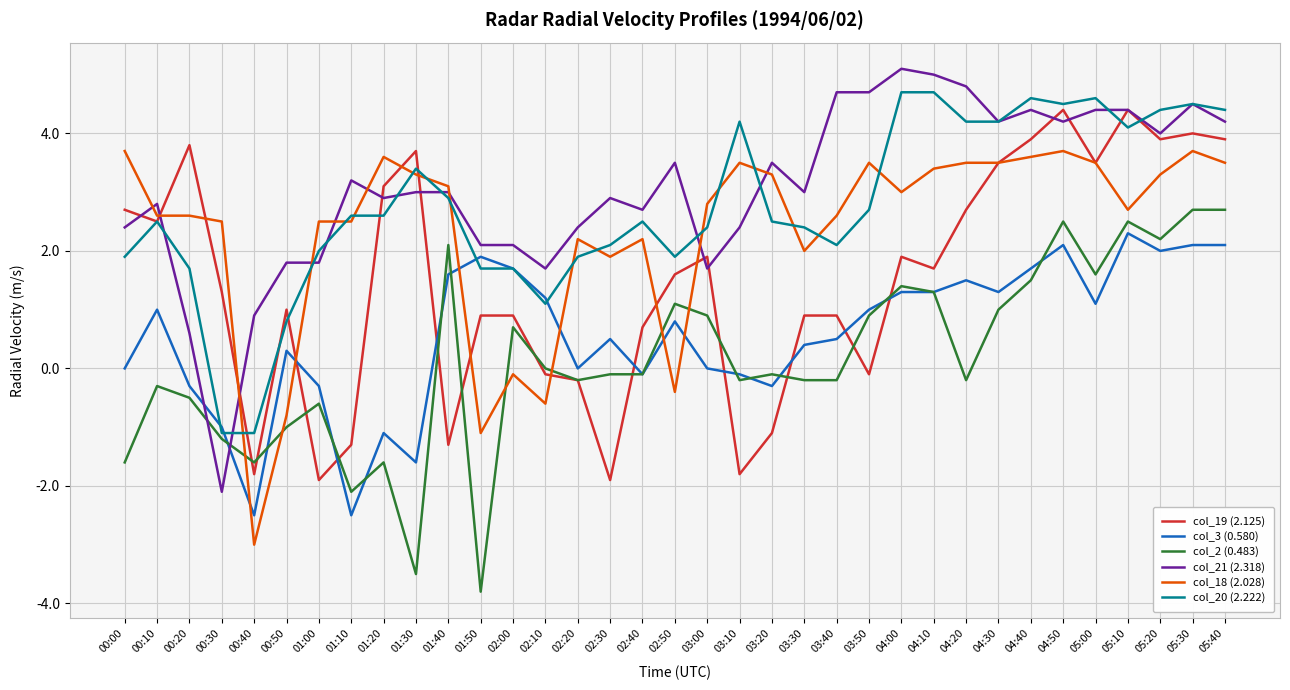

At which category does the chart reach its minimum across all series?

01:50